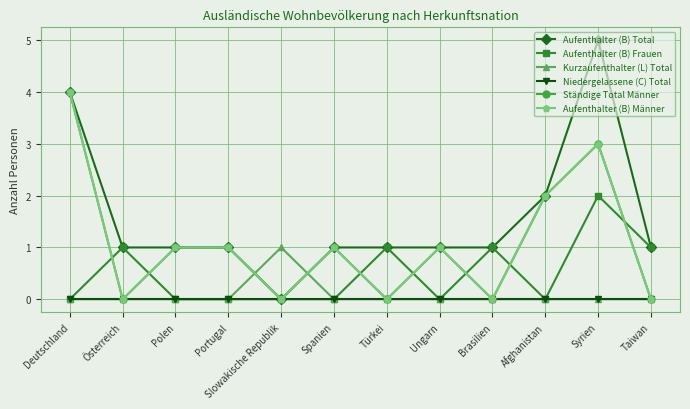

Where is the first local maximum for Aufenthalter (B) Männer?

Spanien